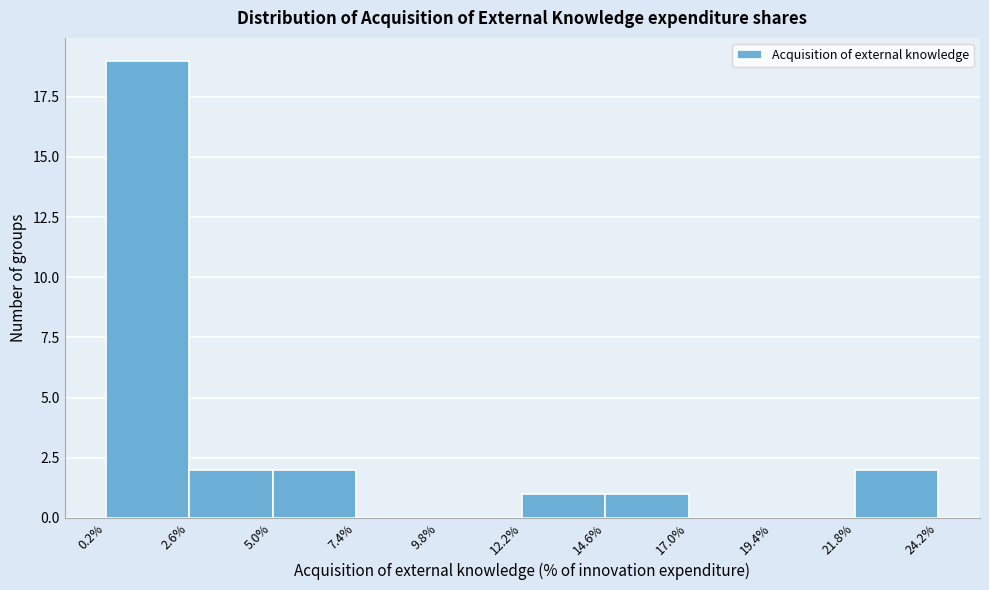

Which range on the x-axis has the tallest bar?

0.2% to 2.6%